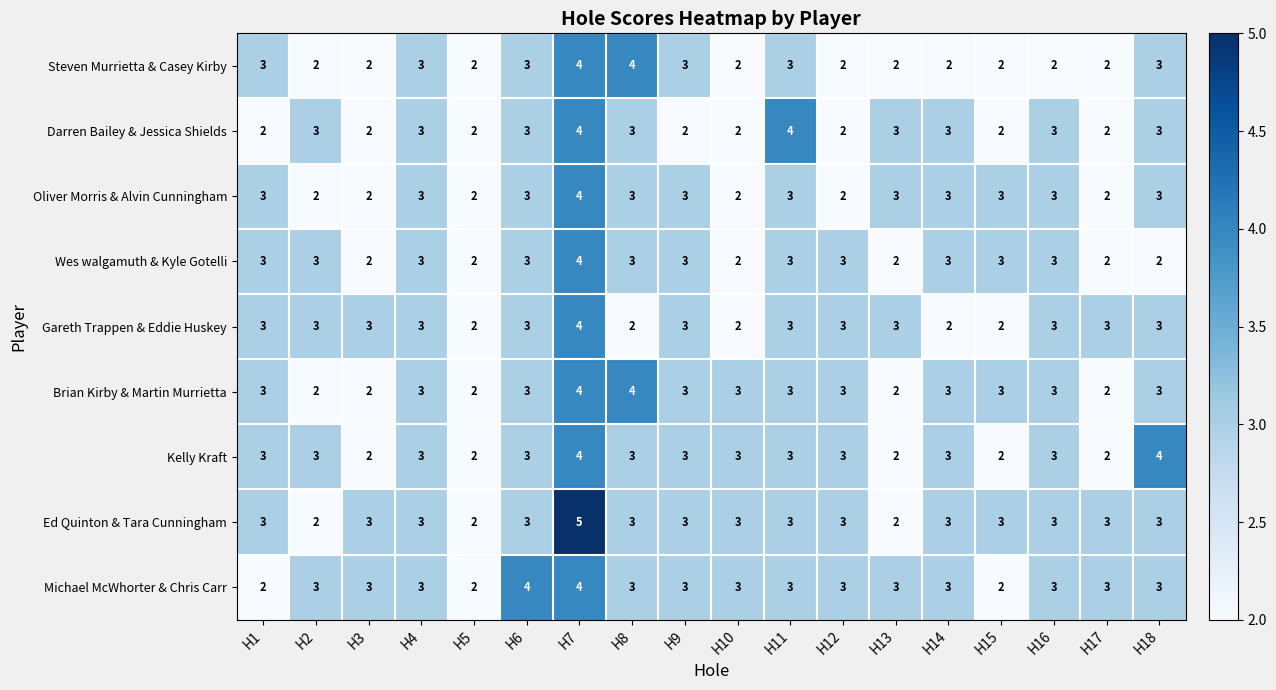

What is the difference between the highest and lowest values at H6?

1